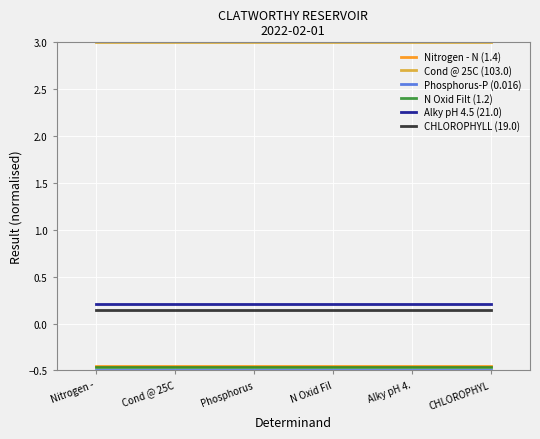

True or false: N Oxid Filt (1.2) and Cond @ 25C (103.0) cross at least once.

False